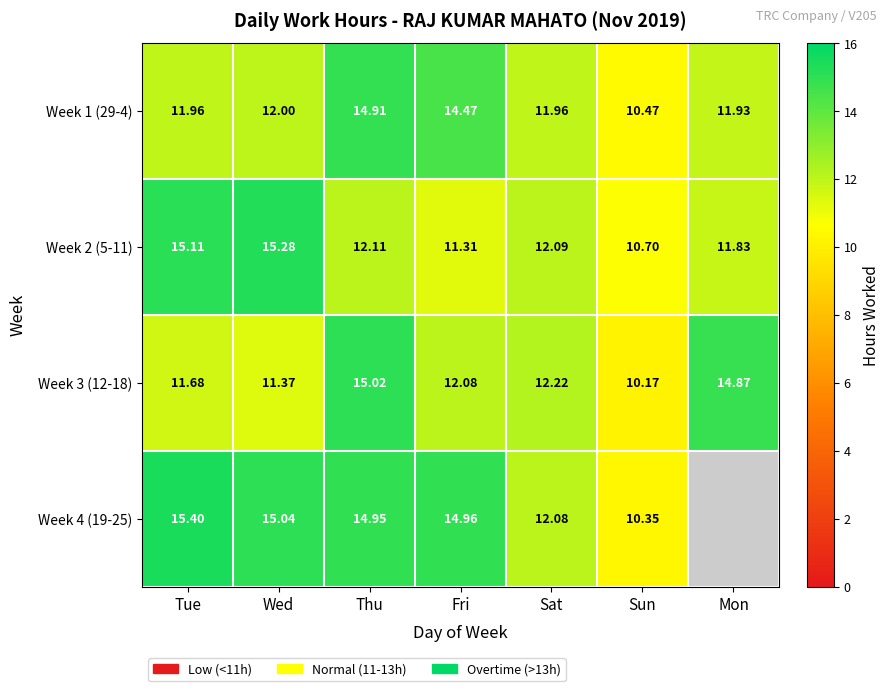

The value of Week 3 (12-18) at Tue is 4.5. True or false?

False